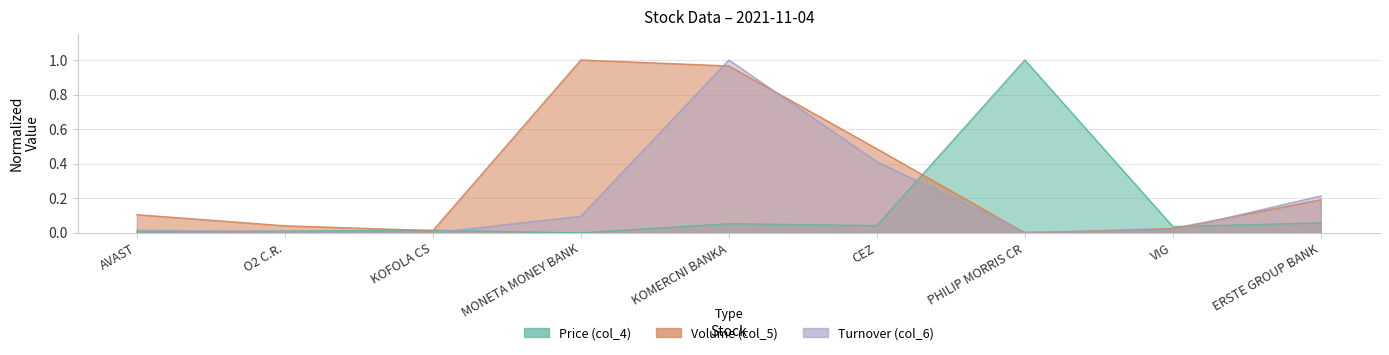

The Price (col_4) series shows 0.1 at ERSTE GROUP BANK. True or false?

False